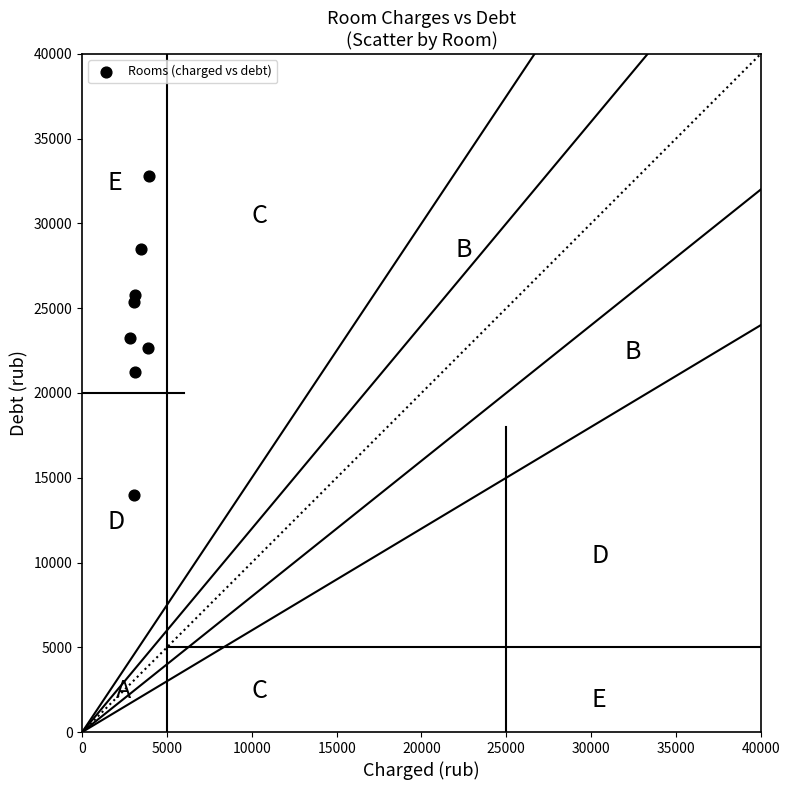

What is the range of Y values (max minus min)?

18824.1